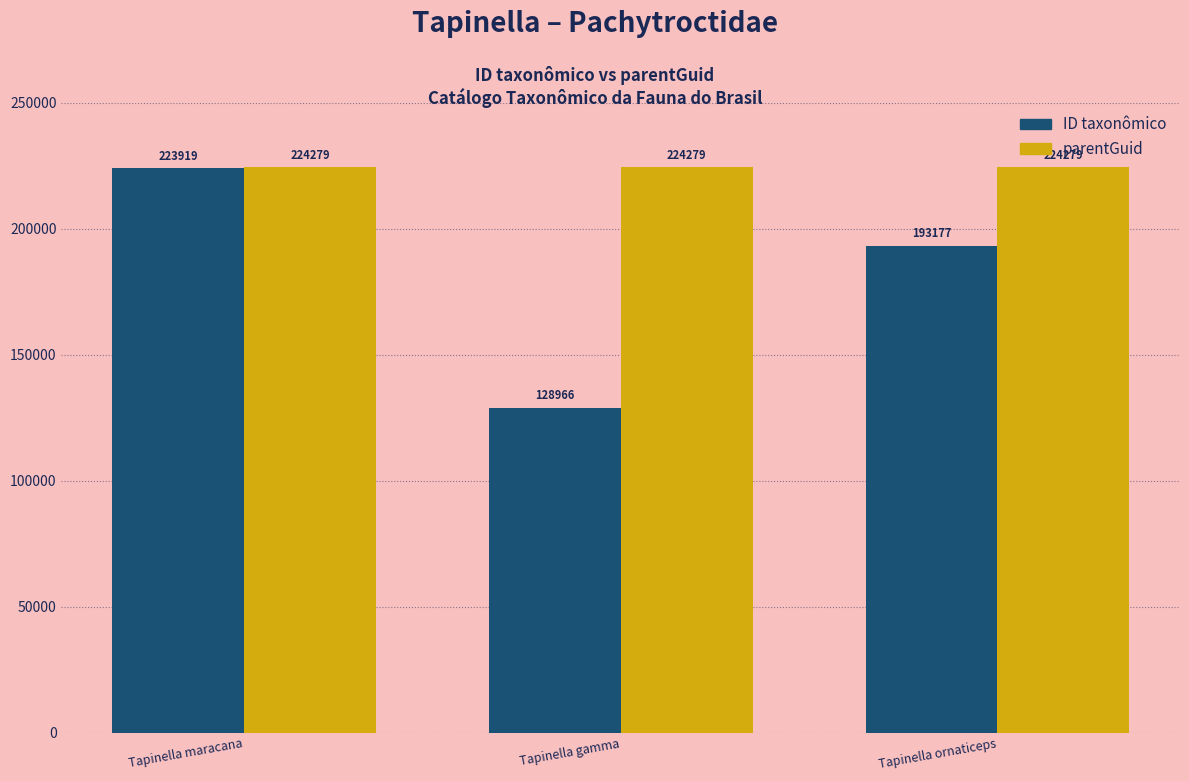

Which series has the widest spread of values?

ID taxonômico